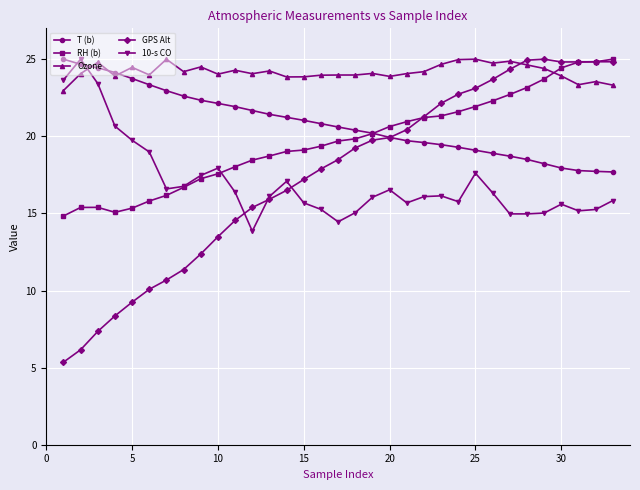

What is the value of the Ozone point at the 13th from the left?

24.2